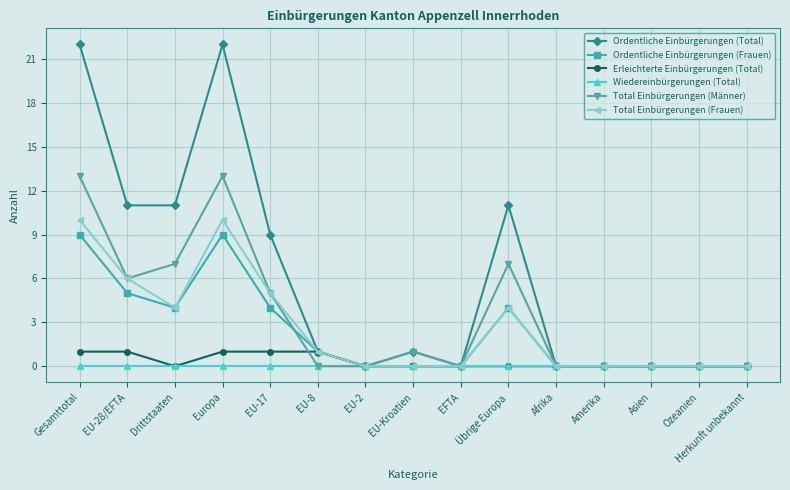

What position from the right is EFTA?

7